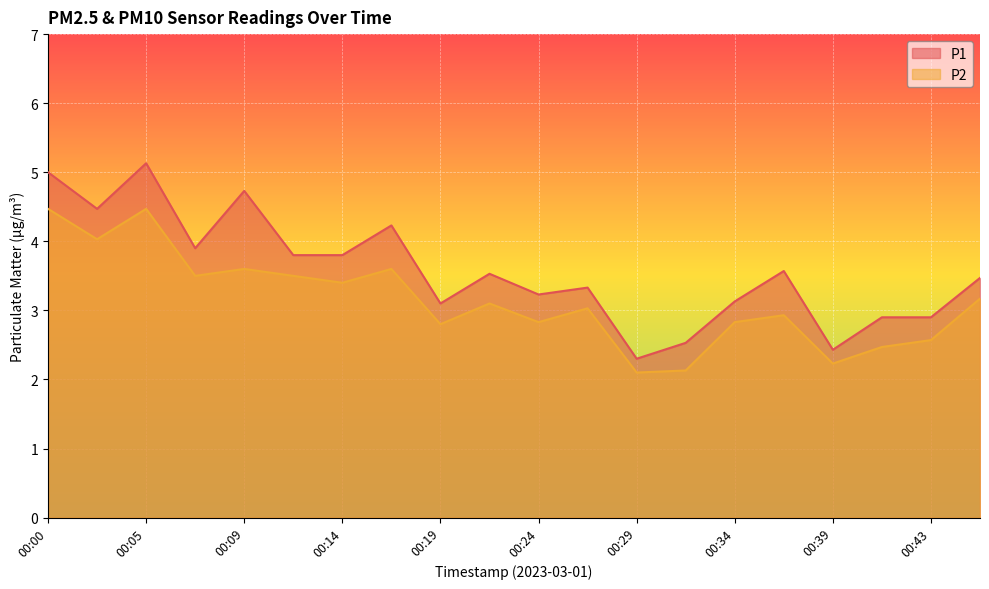

Reading left to right, transcribe all the data shown in this chart.

P1: 00:00=5.0	00:02=4.5	00:05=5.1	00:07=3.9	00:09=4.7	00:12=3.8	00:14=3.8	00:17=4.2	00:19=3.1	00:22=3.5	00:24=3.2	00:26=3.3	00:29=2.3	00:31=2.5	00:34=3.1	00:36=3.6	00:39=2.4	00:41=2.9	00:43=2.9	00:46=3.5
P2: 00:00=4.5	00:02=4.0	00:05=4.5	00:07=3.5	00:09=3.6	00:12=3.5	00:14=3.4	00:17=3.6	00:19=2.8	00:22=3.1	00:24=2.8	00:26=3.0	00:29=2.1	00:31=2.1	00:34=2.8	00:36=2.9	00:39=2.2	00:41=2.5	00:43=2.6	00:46=3.2